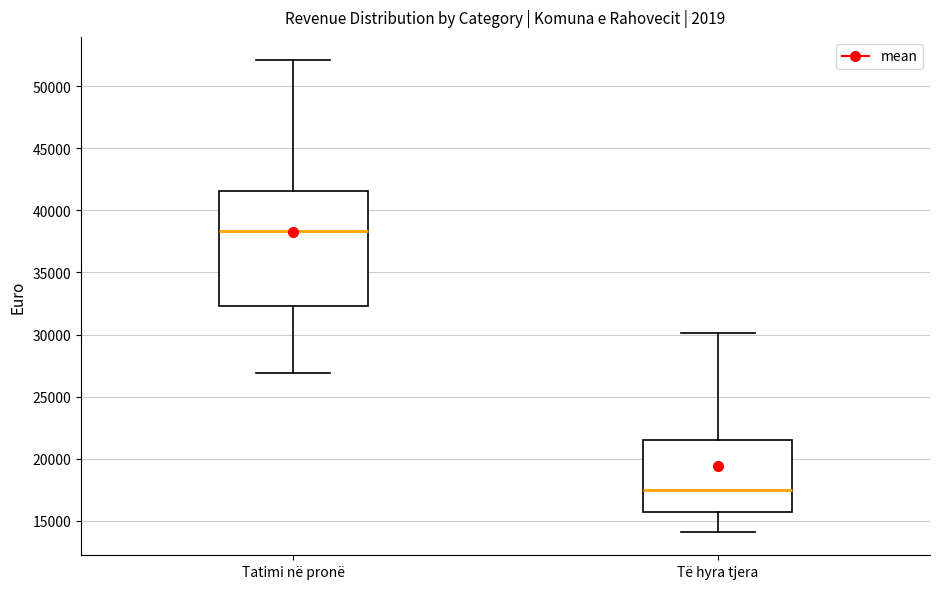

Which box has the highest median line?

Tatimi në pronë